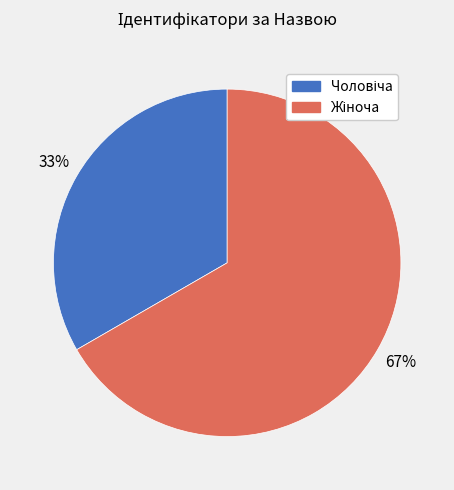

To the nearest percent, what is the average slice percentage?

50%